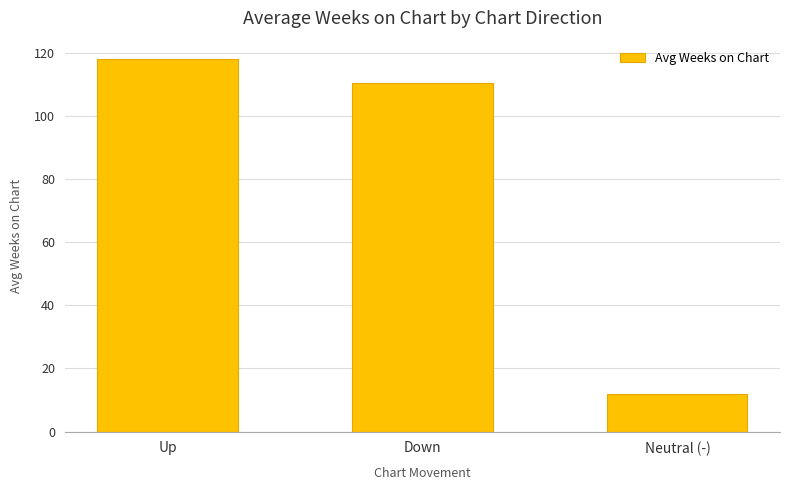

Reading left to right, extract all data points from this chart.

118.0	110.5	12.0